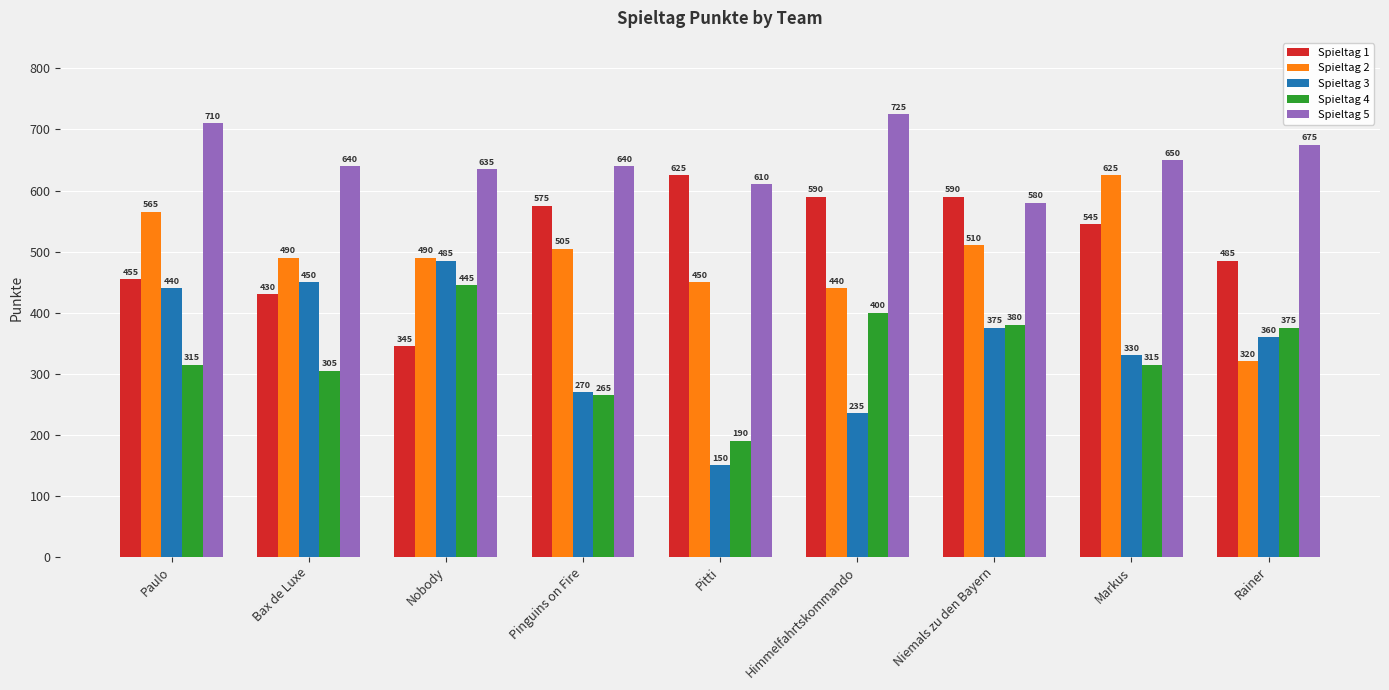

Reading left to right, what are all the values shown in this chart?

Spieltag 1: Paulo=455	Bax de Luxe=430	Nobody=345	Pinguins on Fire=575	Pitti=625	Himmelfahrtskommando=590	Niemals zu den Bayern=590	Markus=545	Rainer=485
Spieltag 2: Paulo=565	Bax de Luxe=490	Nobody=490	Pinguins on Fire=505	Pitti=450	Himmelfahrtskommando=440	Niemals zu den Bayern=510	Markus=625	Rainer=320
Spieltag 3: Paulo=440	Bax de Luxe=450	Nobody=485	Pinguins on Fire=270	Pitti=150	Himmelfahrtskommando=235	Niemals zu den Bayern=375	Markus=330	Rainer=360
Spieltag 4: Paulo=315	Bax de Luxe=305	Nobody=445	Pinguins on Fire=265	Pitti=190	Himmelfahrtskommando=400	Niemals zu den Bayern=380	Markus=315	Rainer=375
Spieltag 5: Paulo=710	Bax de Luxe=640	Nobody=635	Pinguins on Fire=640	Pitti=610	Himmelfahrtskommando=725	Niemals zu den Bayern=580	Markus=650	Rainer=675